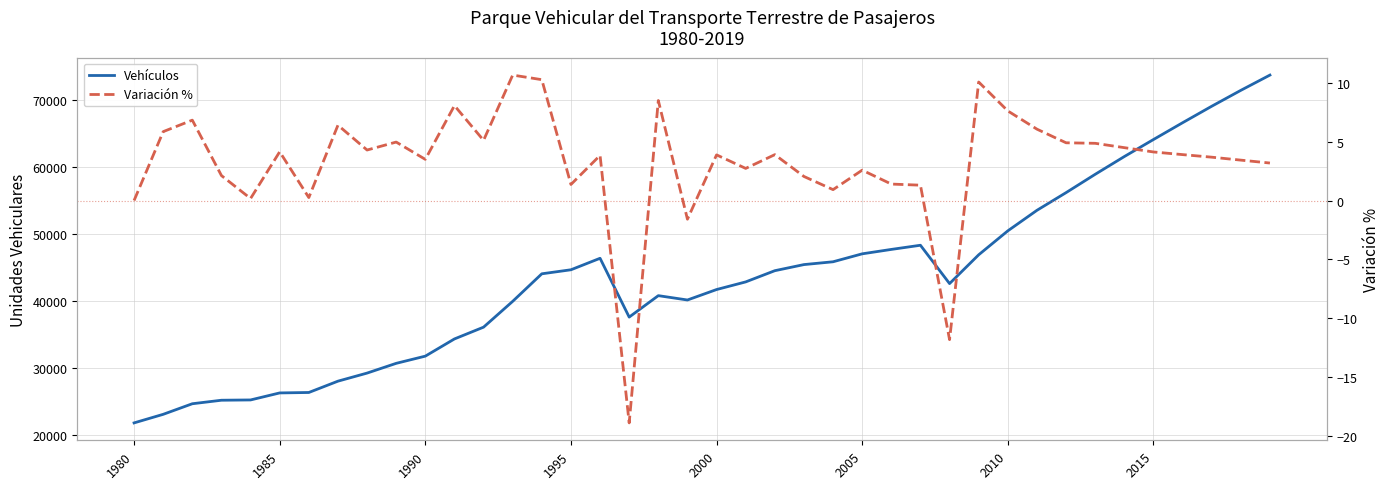

What is the greatest value displayed?

73791.0